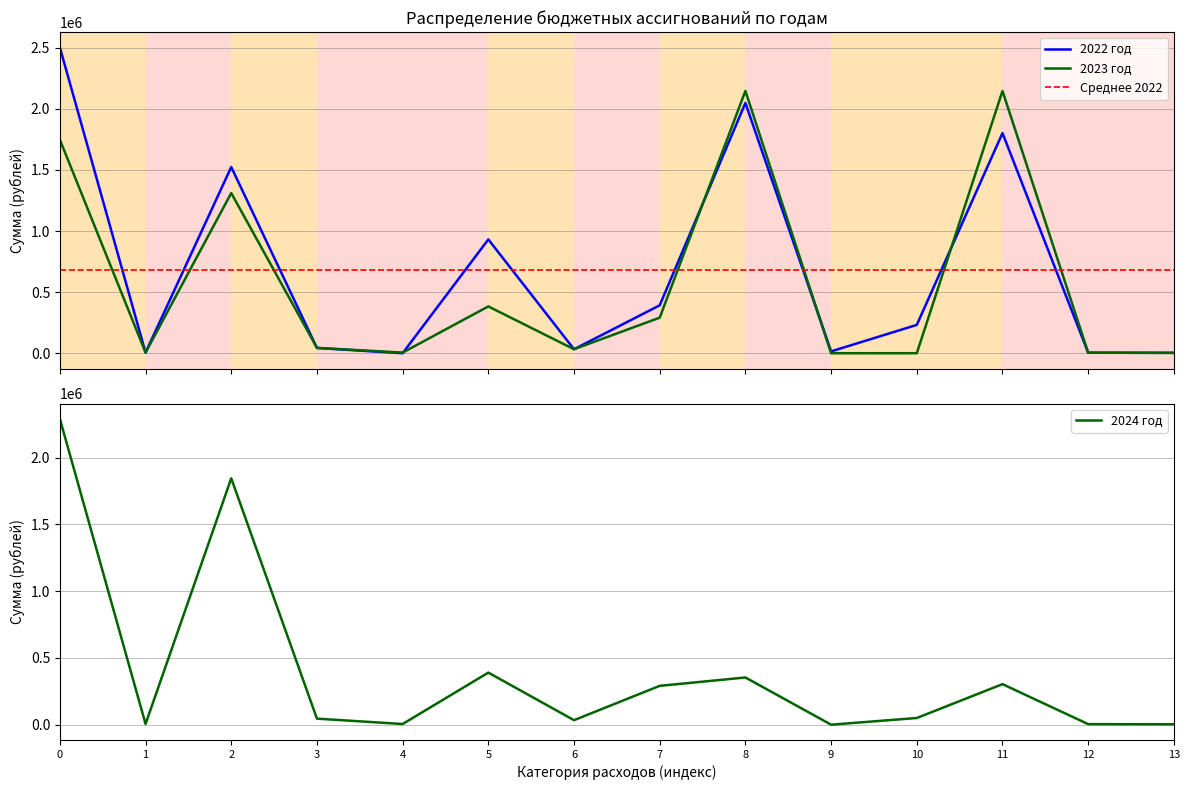

How many values in the 2024 год series are below 50000?

7